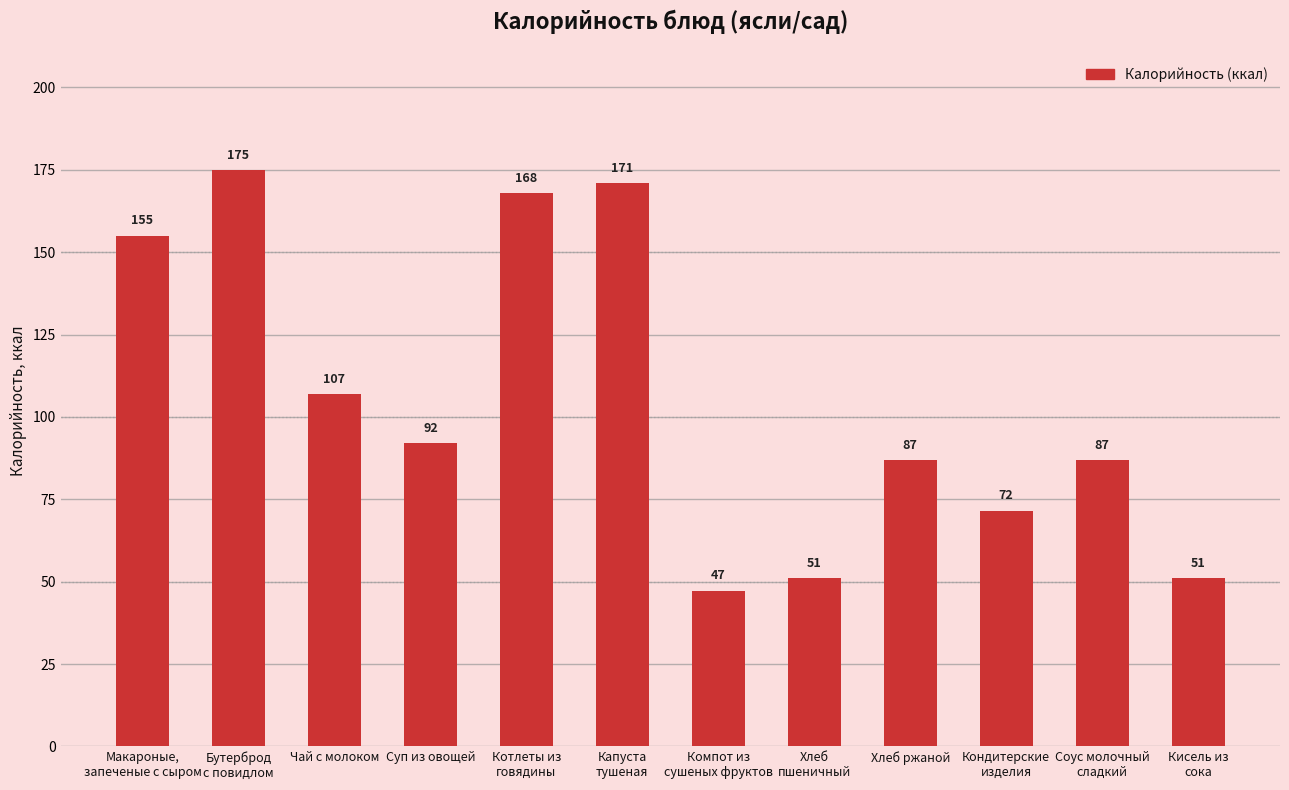

At which category does the chart reach its minimum across all series?

Компот из
сушеных фруктов